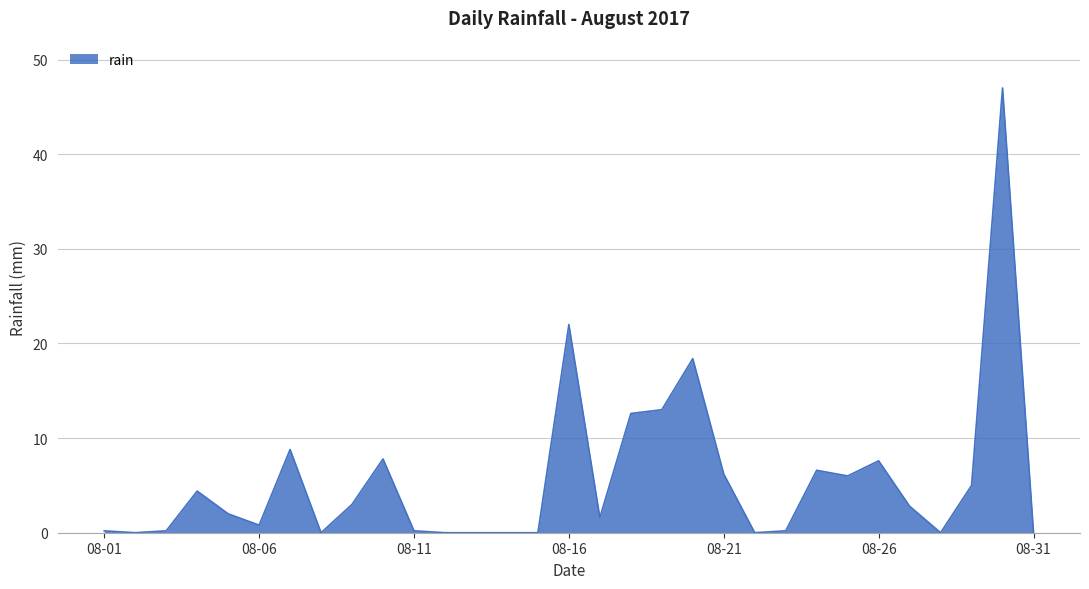

What is the difference between the maximum and minimum values?

47.0